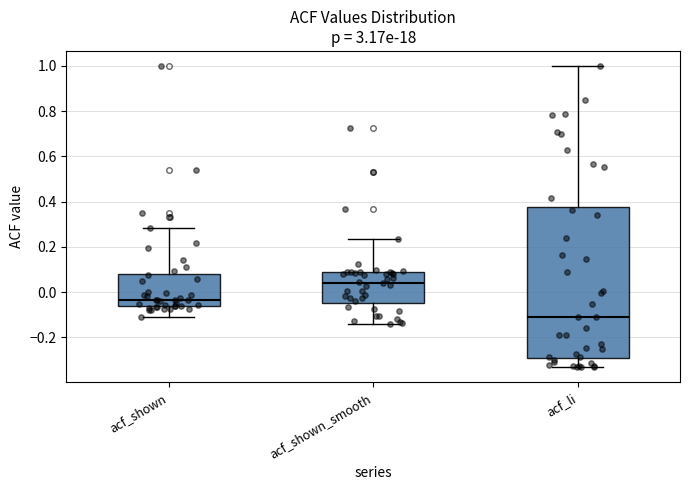

Where is the upper edge of the box for acf_li on the y-axis? The values are not printed on the chart, so give them approximately, as read against the axis.

0.38